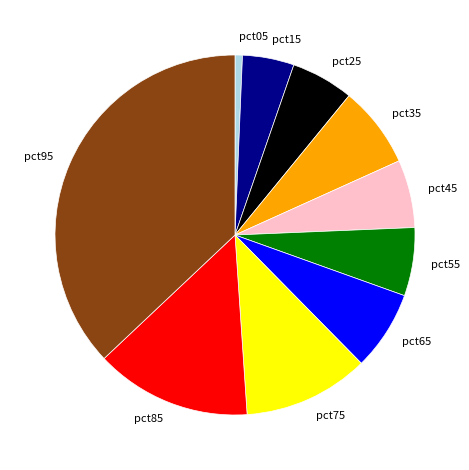

What is the largest slice in the pie chart?

pct95